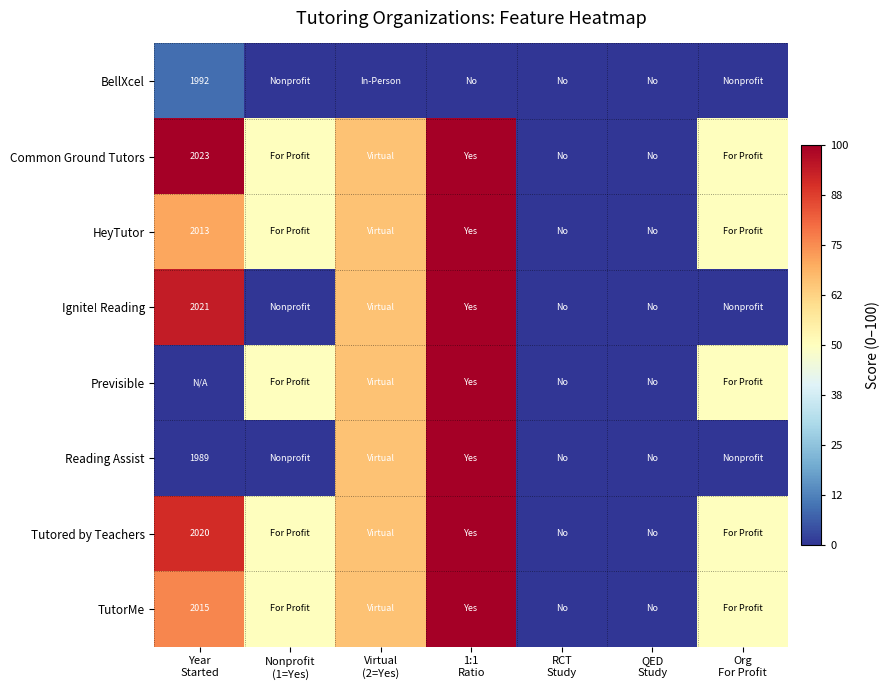

Rank the categories by HeyTutor value from lowest to highest.

RCT Study, QED Study, Nonprofit (1=Yes), Org For Profit, Virtual (2=Yes), Year Started, 1:1 Ratio